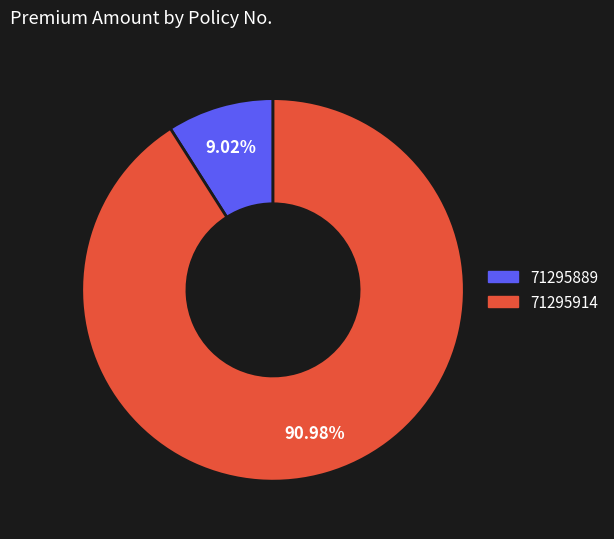

Rank the categories by value from lowest to highest.

71295889, 71295914